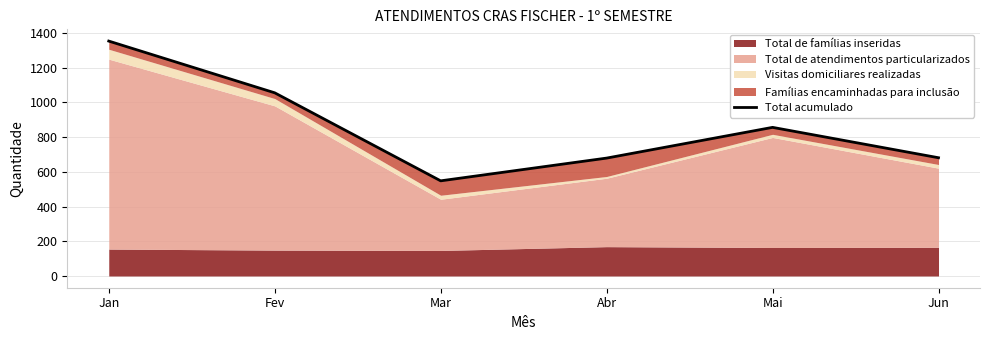

Reading right to left, list all the values displayed in this chart.

Jun=681	Mai=856	Abr=679	Mar=548	Fev=1055	Jan=1353